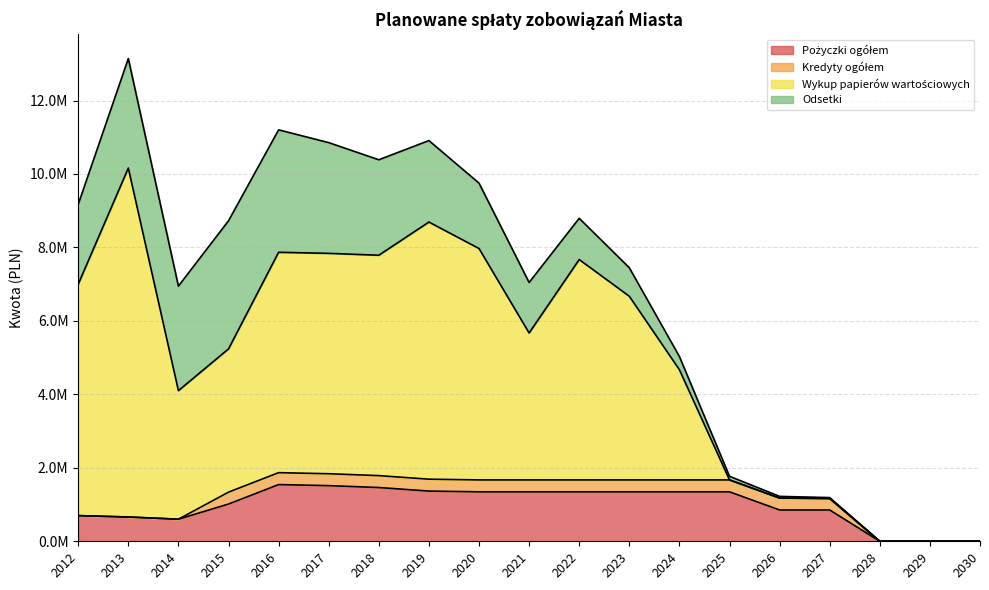

At which category does Pożyczki ogółem reach its first local peak?

2016